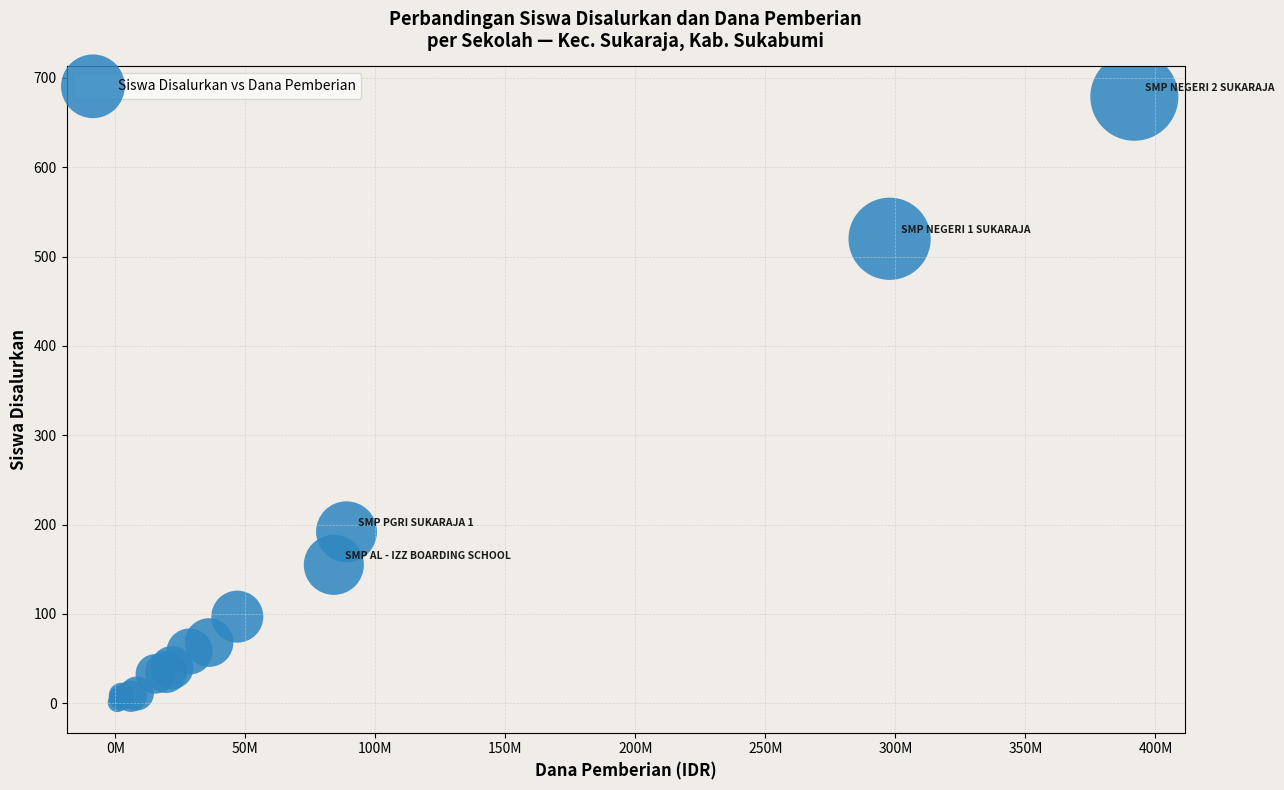

What Y value in the scatter plot is closest to 340?

192